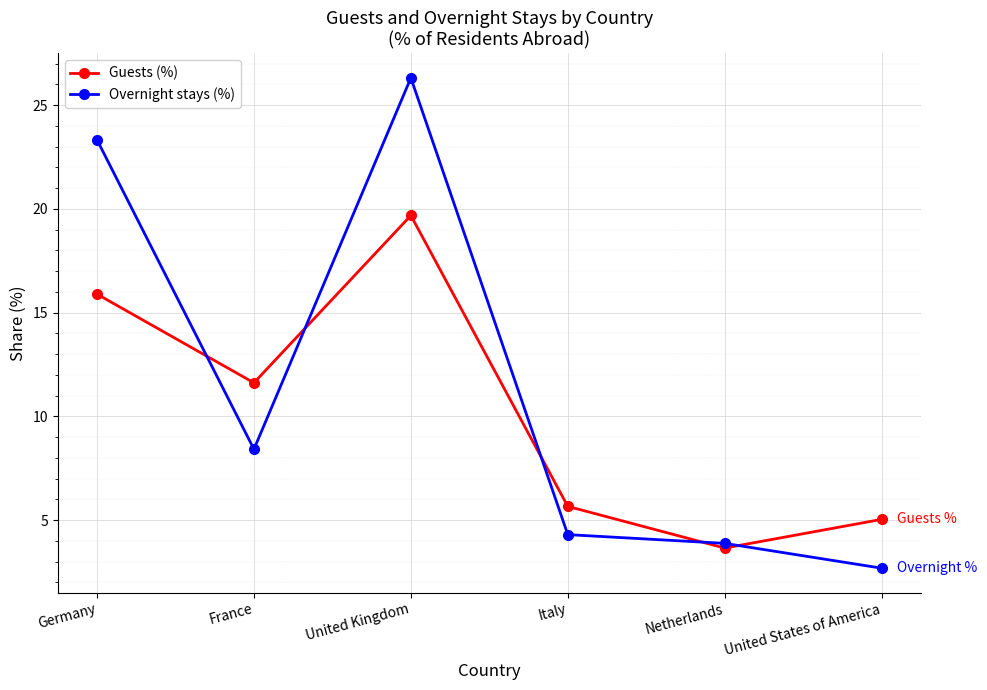

What is the sum of the Guests (%) values at Germany and Italy?

21.6